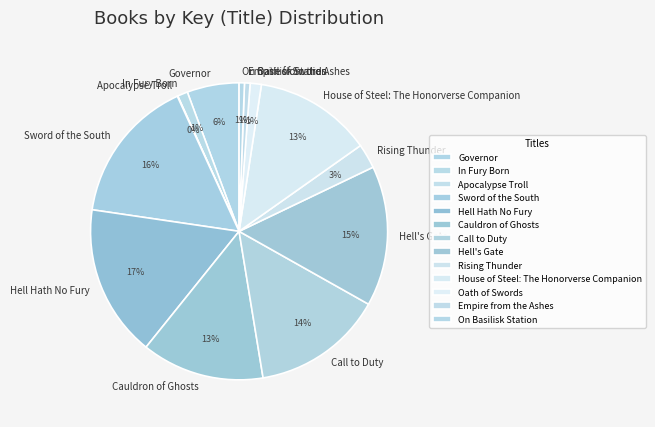

Between Governor and Sword of the South, which is larger?

Sword of the South